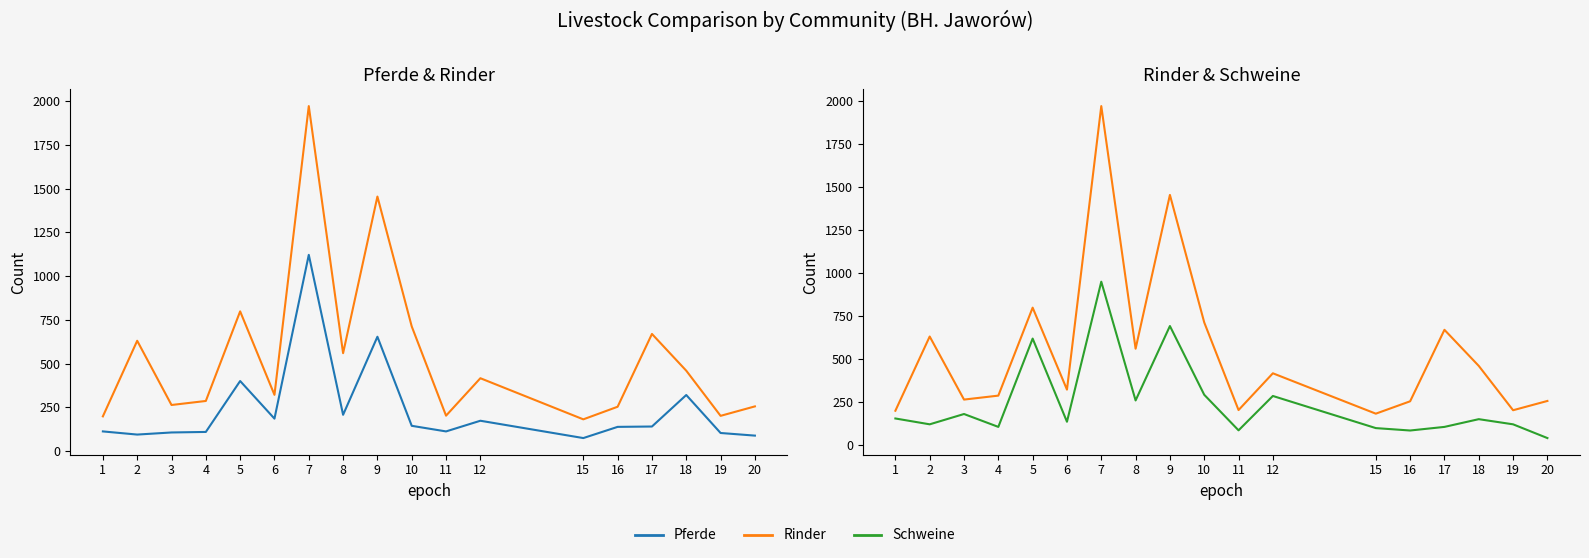

How many values in the Pferde series are below 141?

9